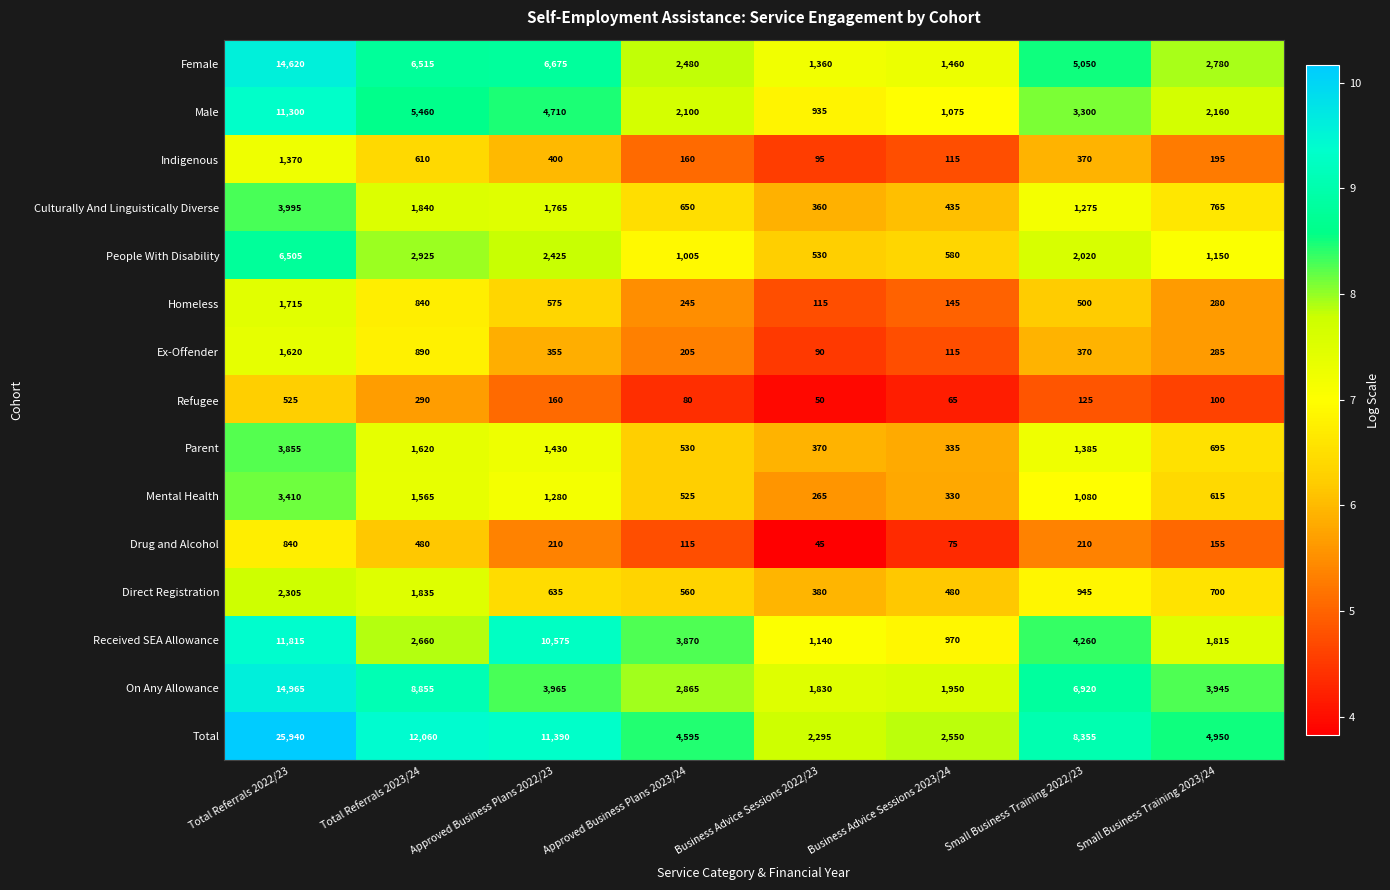

Count the number of data series in this chart.

15